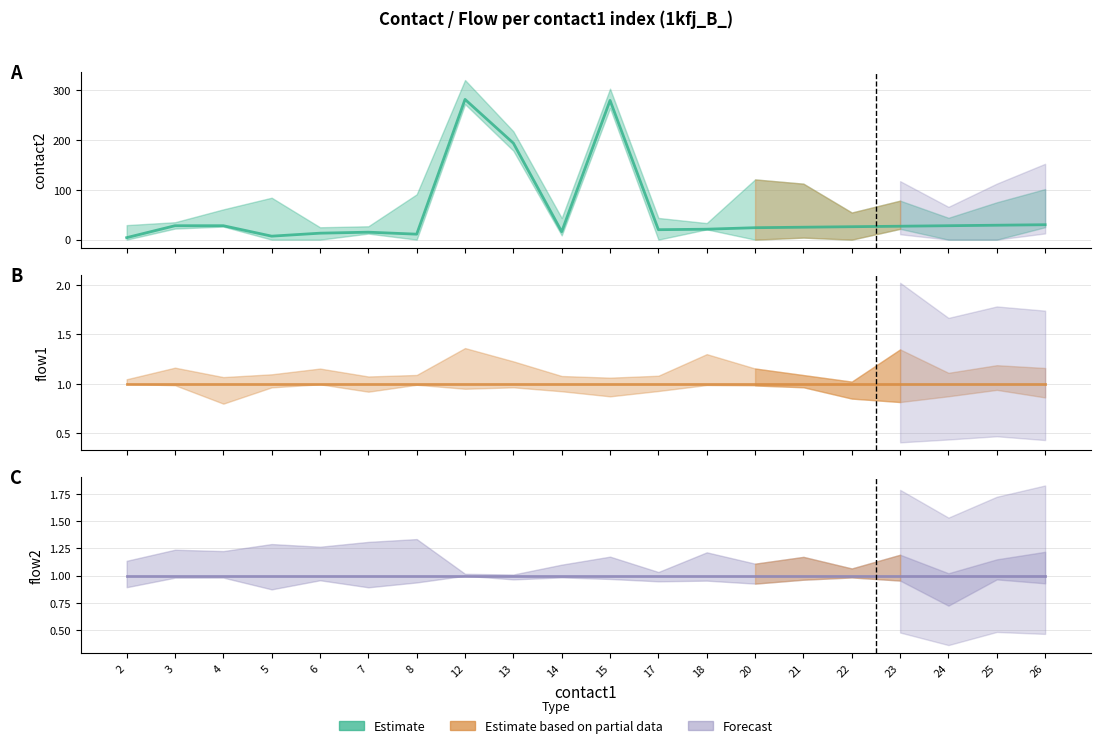

Is it true that contact2 (estimate) equals 30 at 26?

True